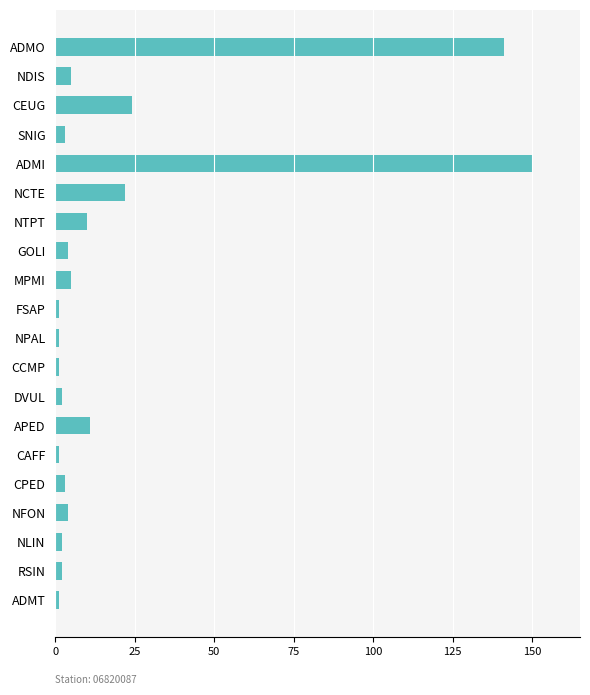

What is the average value?

20